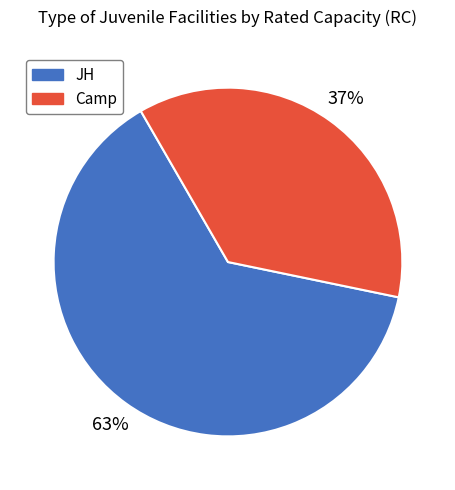

What is the smallest slice in the pie chart?

Camp